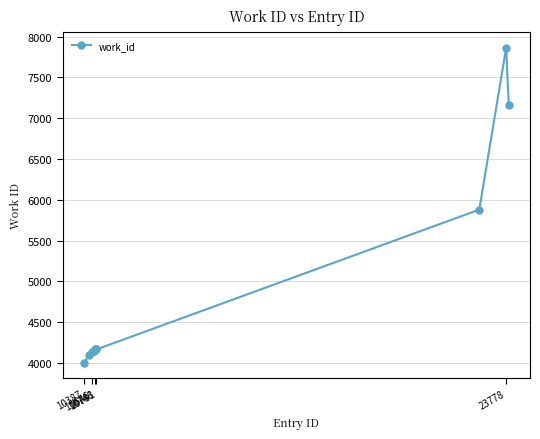

What is the value of the 9th point from the left?

7864